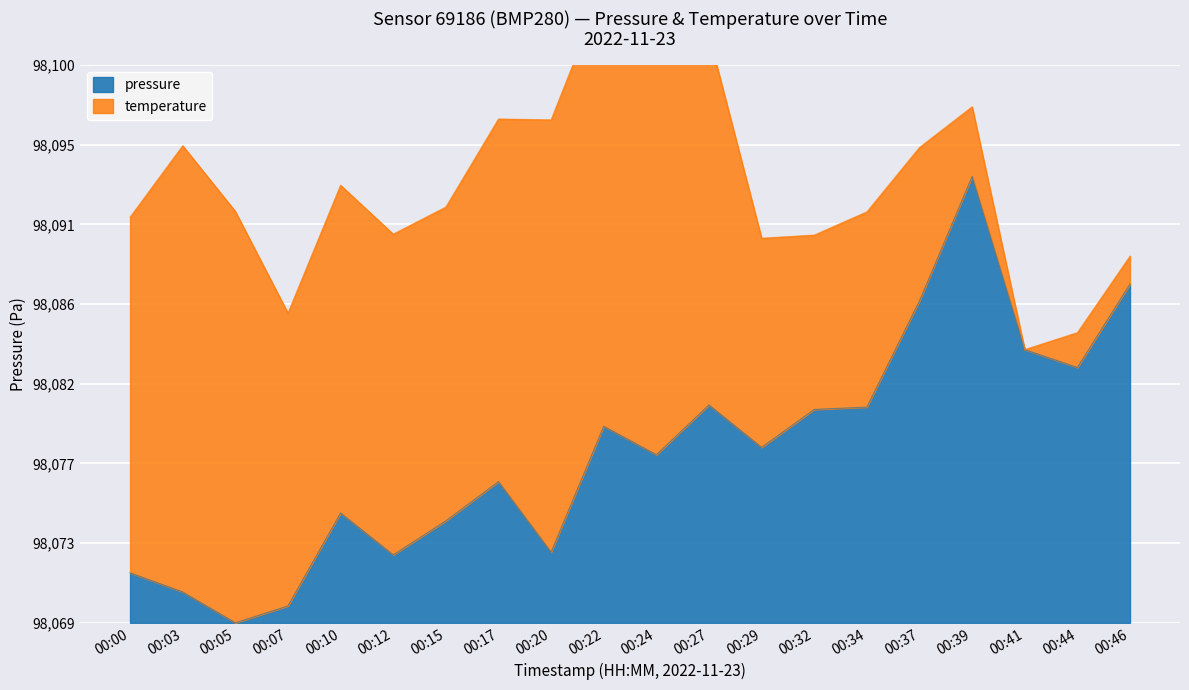

What is the change in value from 00:10 to 00:15?

-0.4